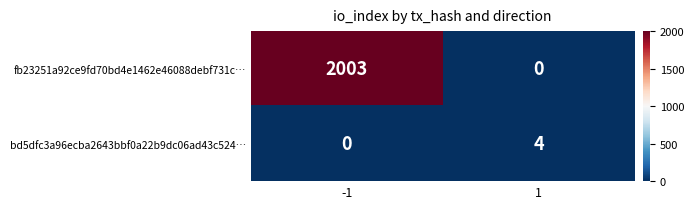

At -1, list the series in order from smallest to largest.

bd5dfc3a96ecba2643bbf0a22b9dc06ad43c524…, fb23251a92ce9fd70bd4e1462e46088debf731c…